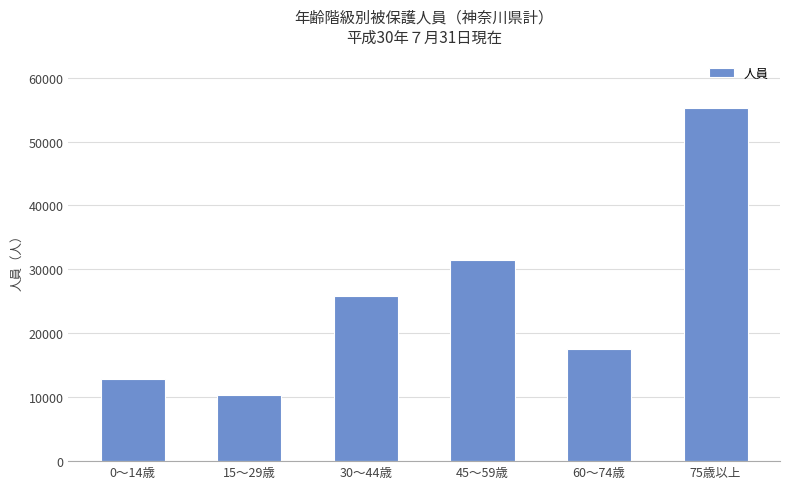

What is the label of the 3rd bar from the right?

45～59歳